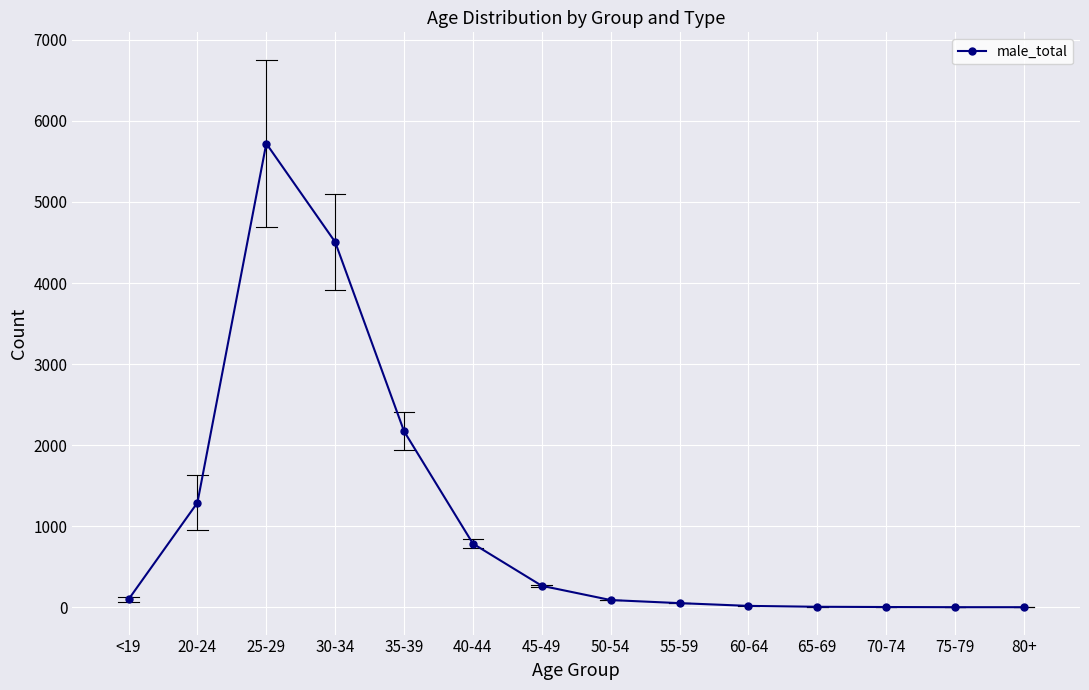

What is the difference between the second highest and minimum values?

4505